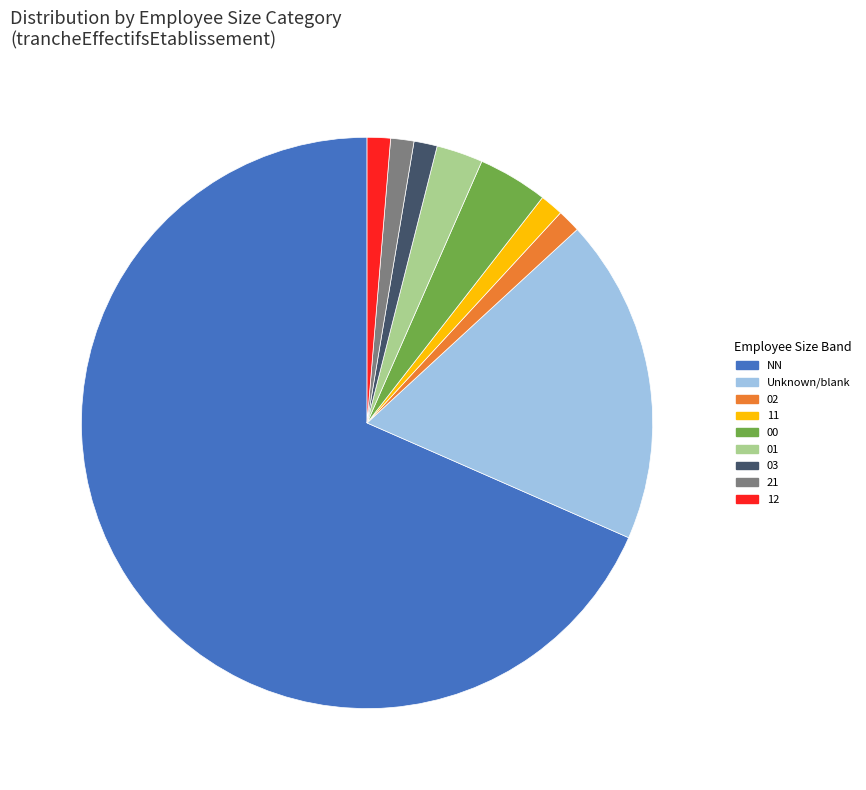

What is the largest slice in the pie chart?

NN